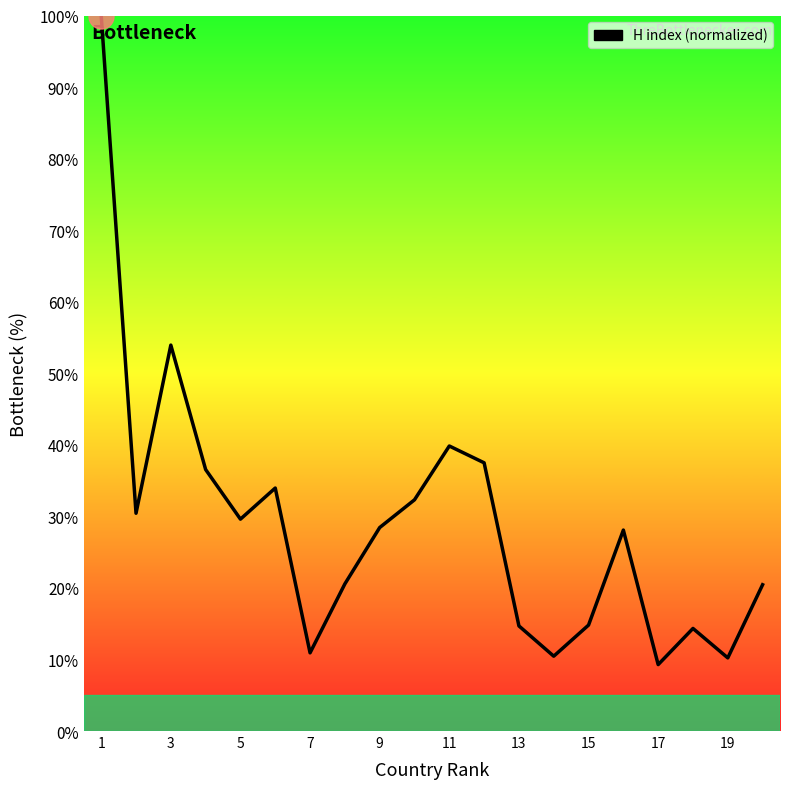

What is the maximum value shown in the chart?

100.0